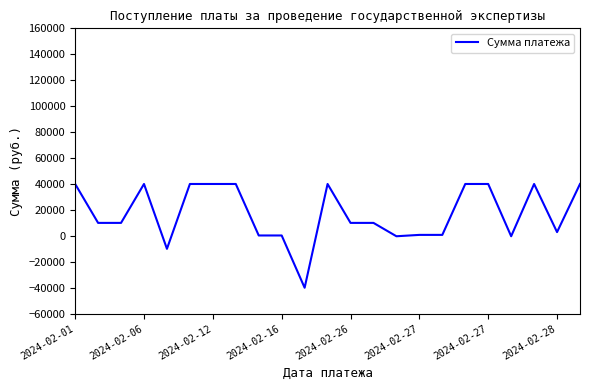

True or false: the data has more than 0 interior local peaks.

True